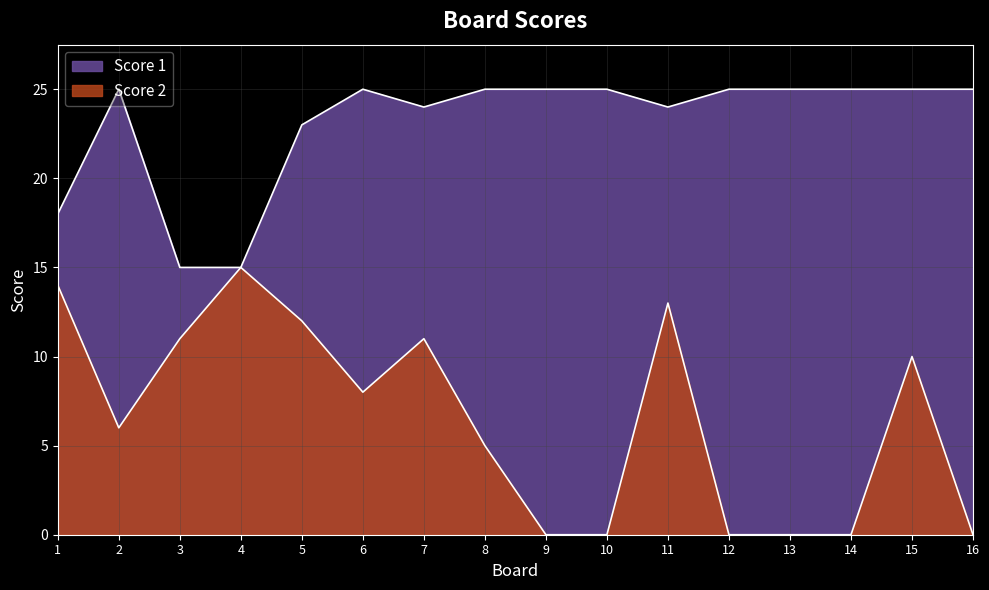

At which category does the chart reach its peak across all series?

2